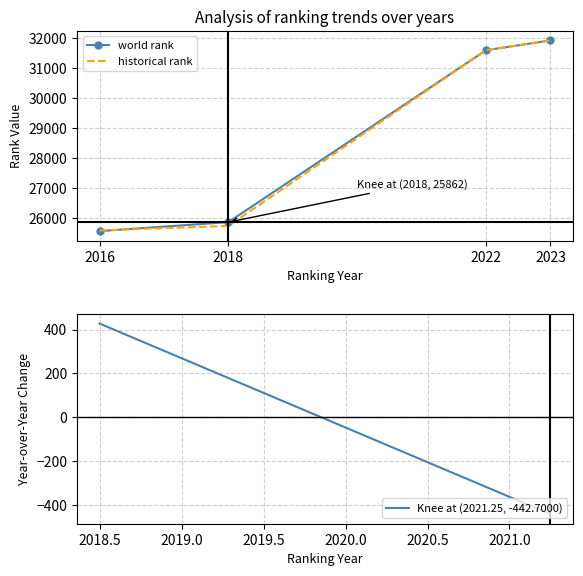

At which category is the sum across all series the highest?

2023